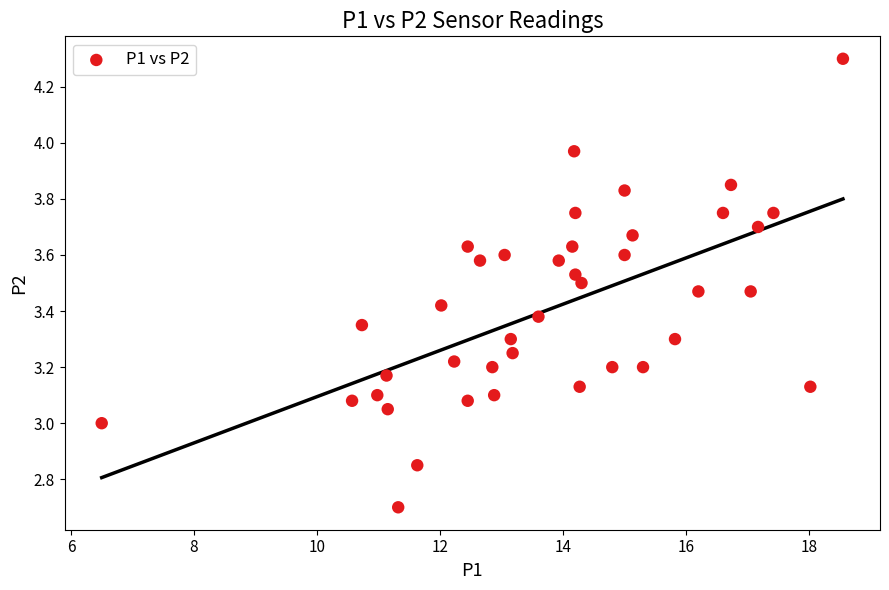

What is the range of X values (max minus min)?

12.1